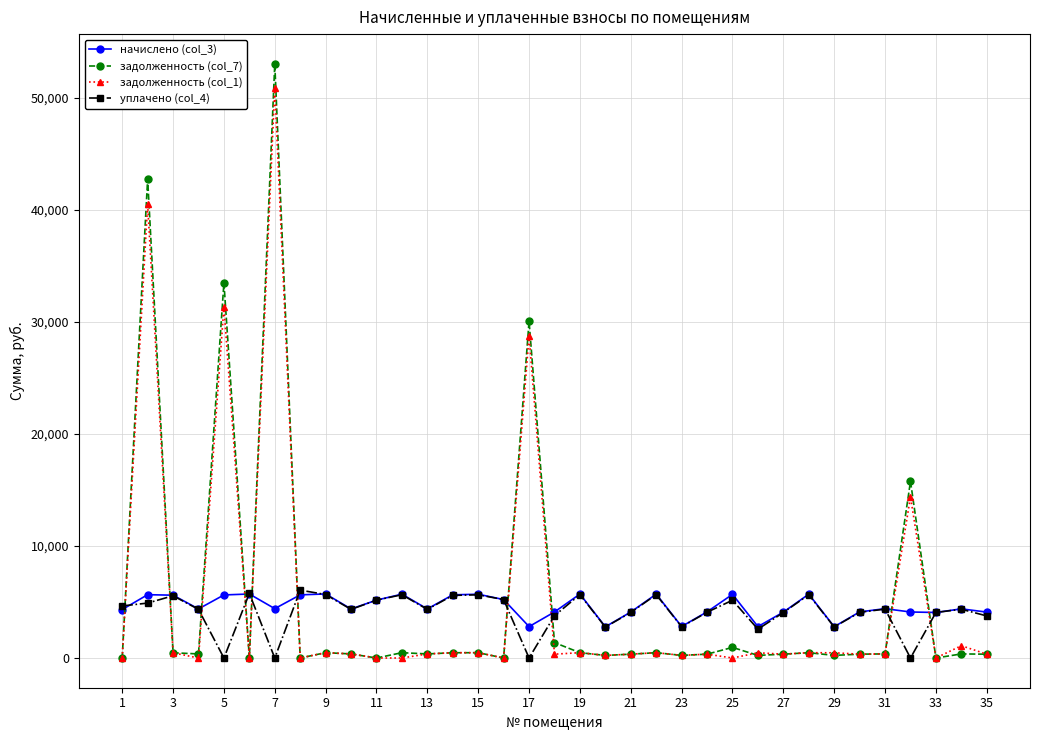

What is the highest value of the задолженность (col_7) series?

53006.0